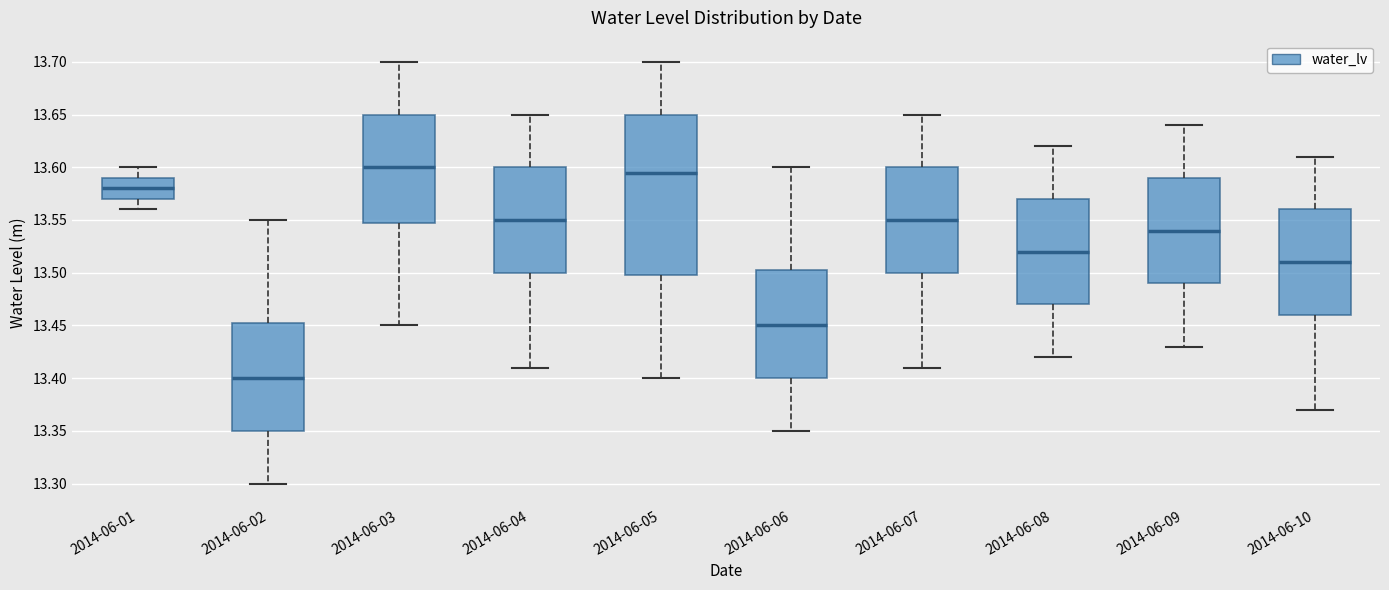

Which box has the lowest median line?

2014-06-02